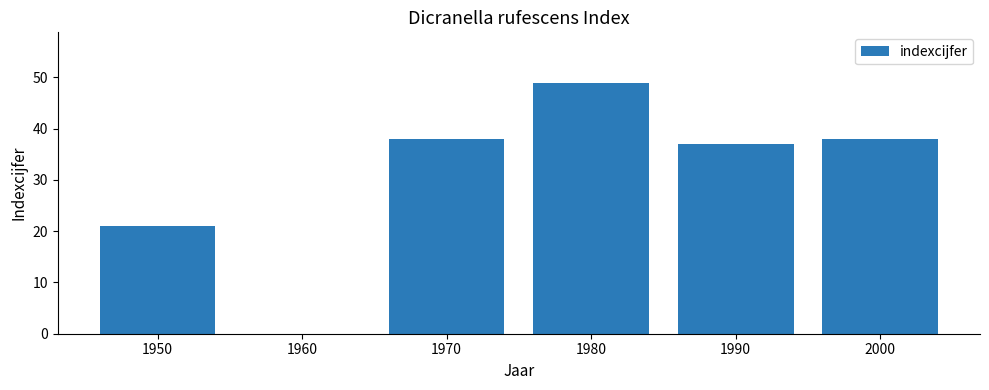

True or false: the data shows 15 at 1960.

False